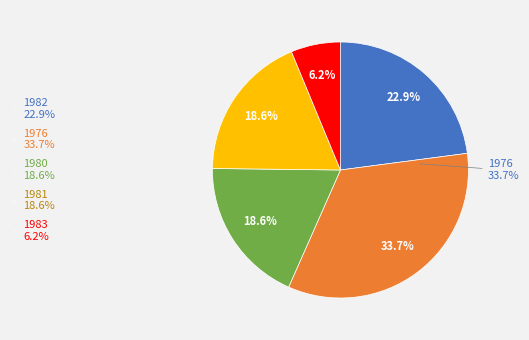

True or false: 1983 accounts for 12% of the total.

False